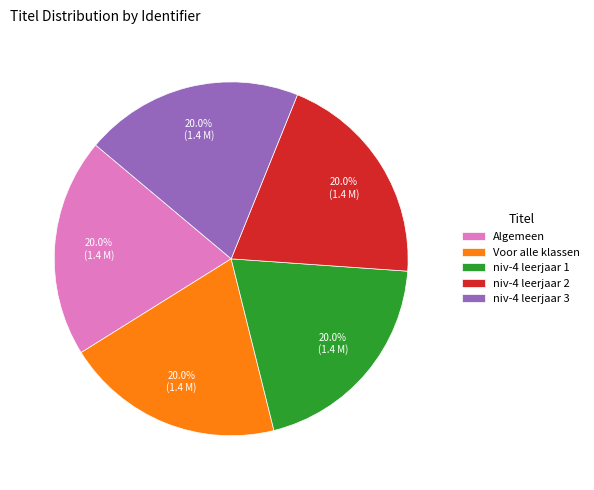

To the nearest percent, what is the average slice percentage?

20%